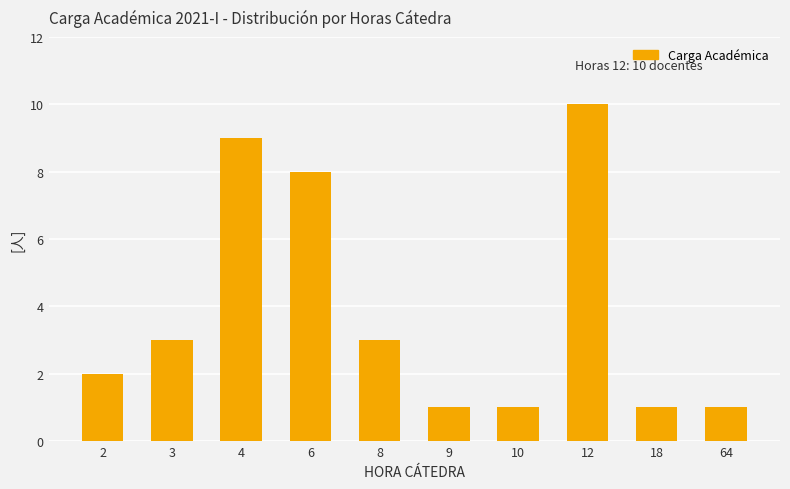

What is the minimum value shown in the chart?

1